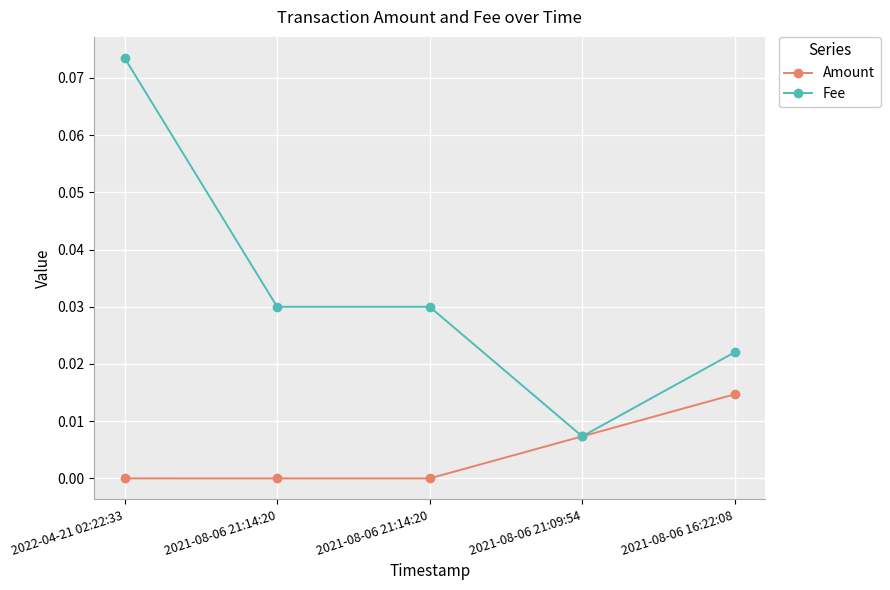

How many series are shown in this chart?

2